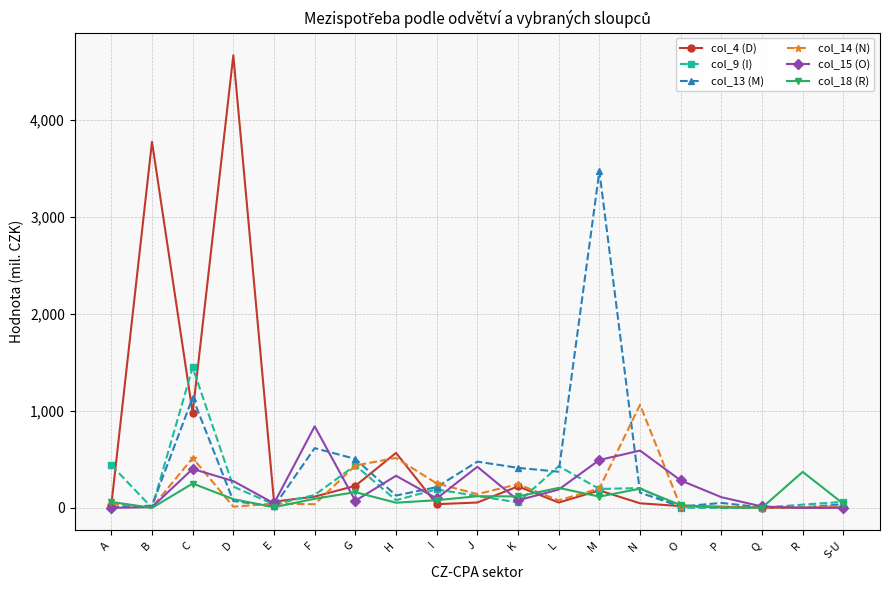

At which category does col_9 (I) reach its first local valley?

B